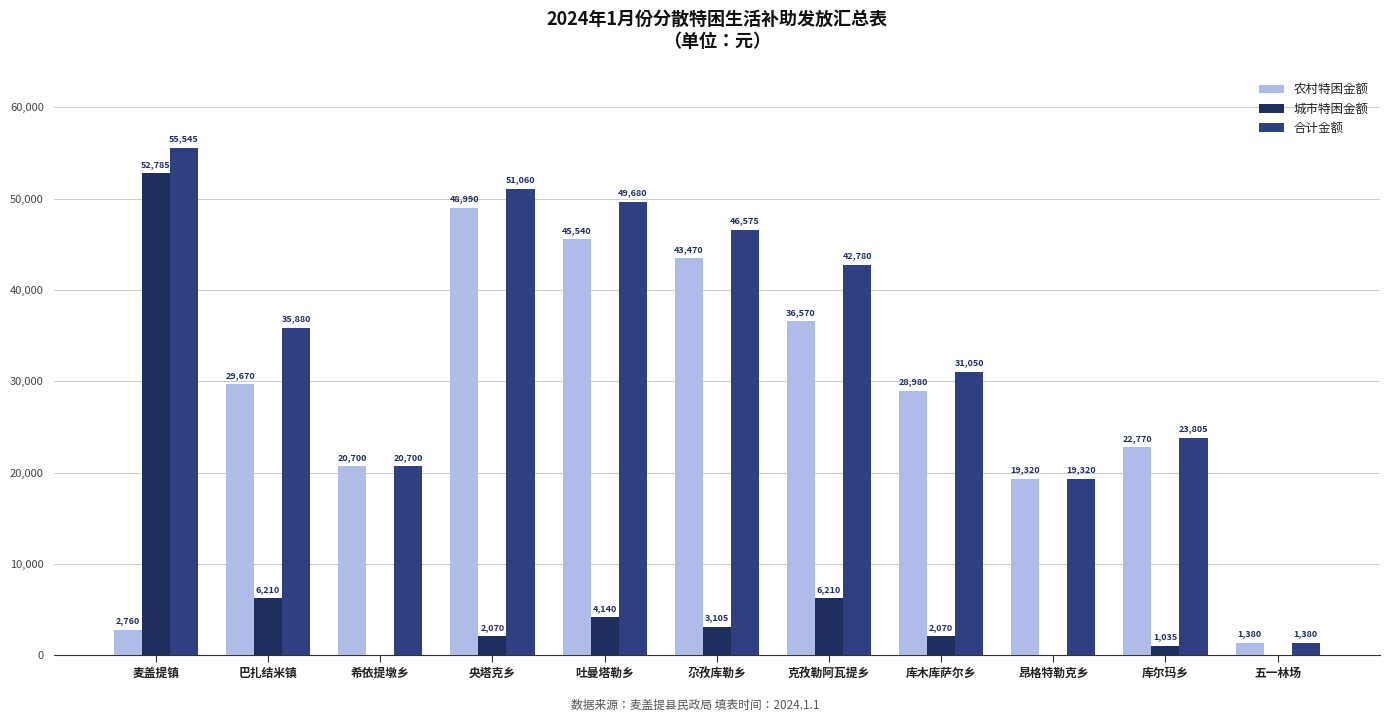

What is the difference between the 合计金额 values at 克孜勒阿瓦提乡 and 库木库萨尔乡?

11730